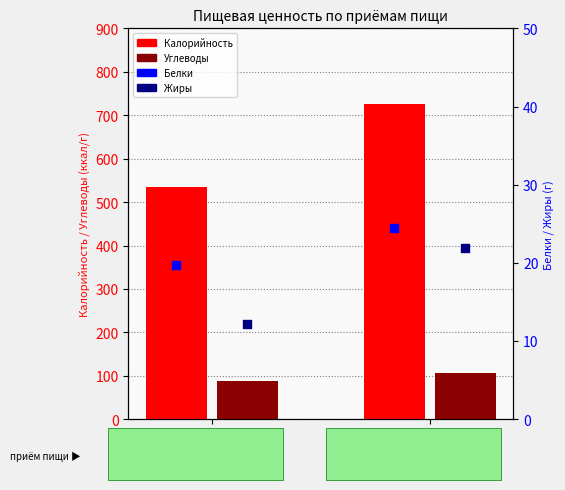

At how many categories does at least one series exceed 424?

2